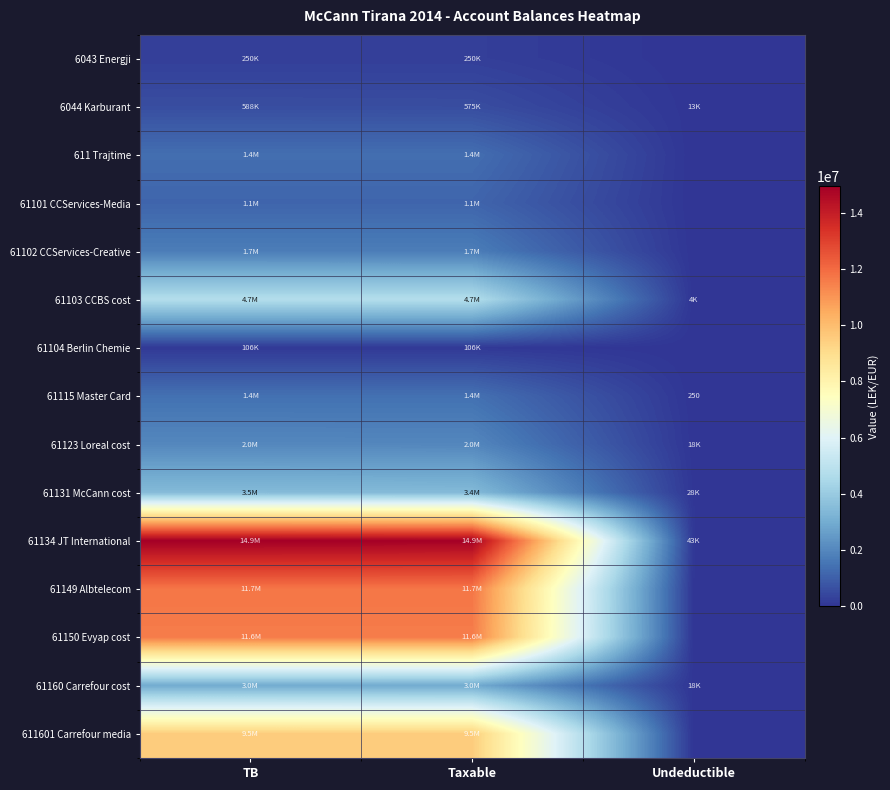

The value of 61102 CCServices-Creative at TB is 2256623.9. True or false?

False